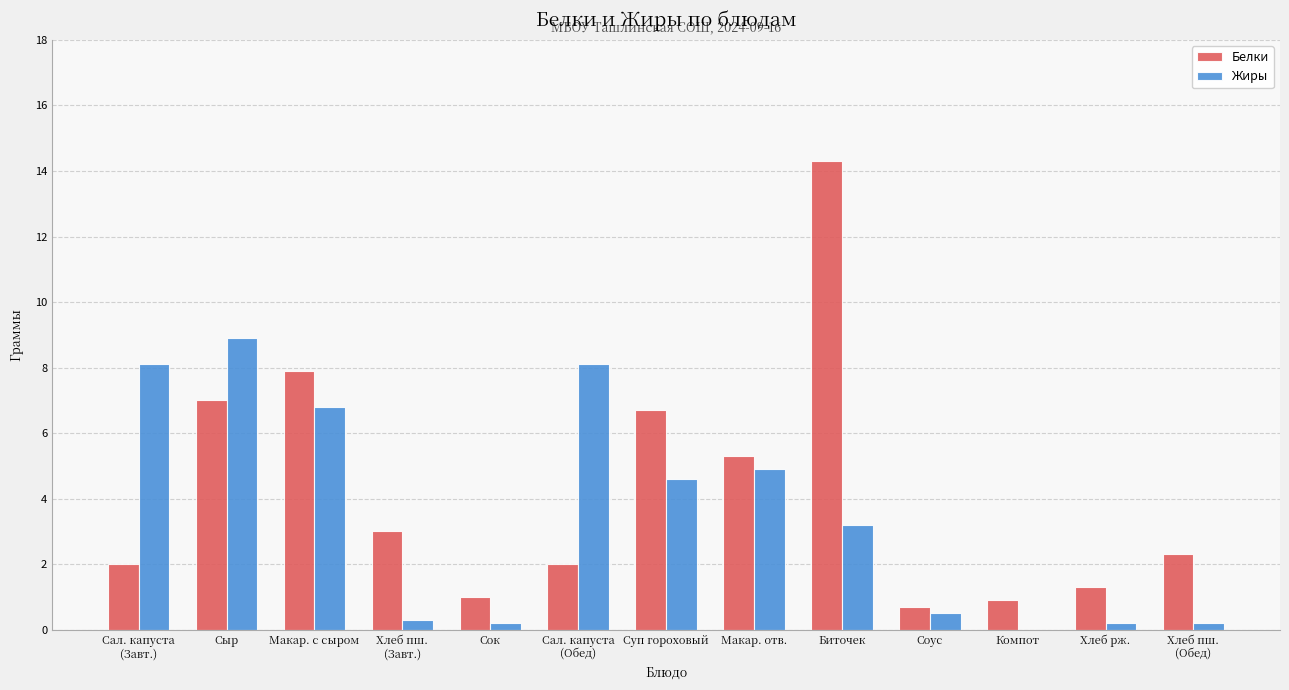

What is the maximum value shown in the chart?

14.3